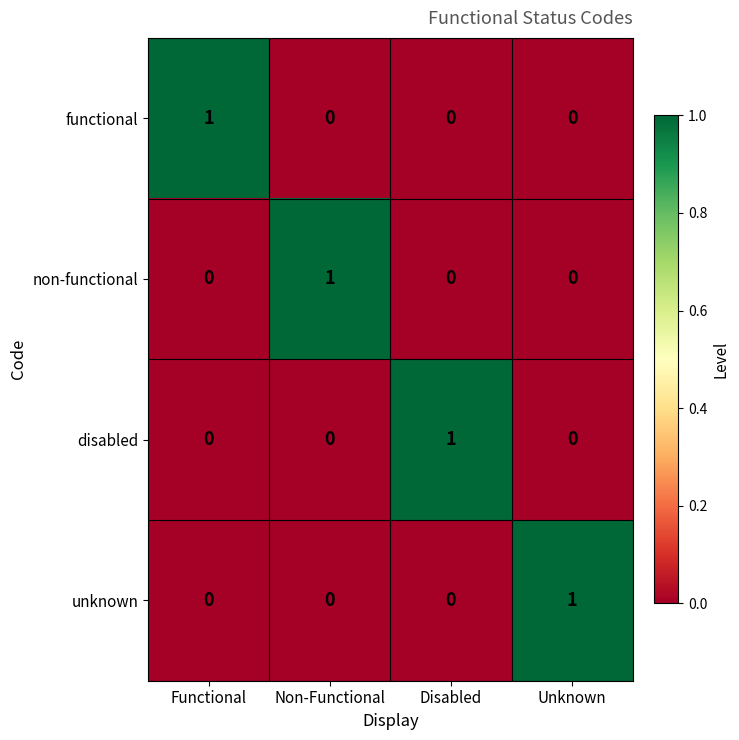

What is the difference between the highest and lowest values at Disabled?

1